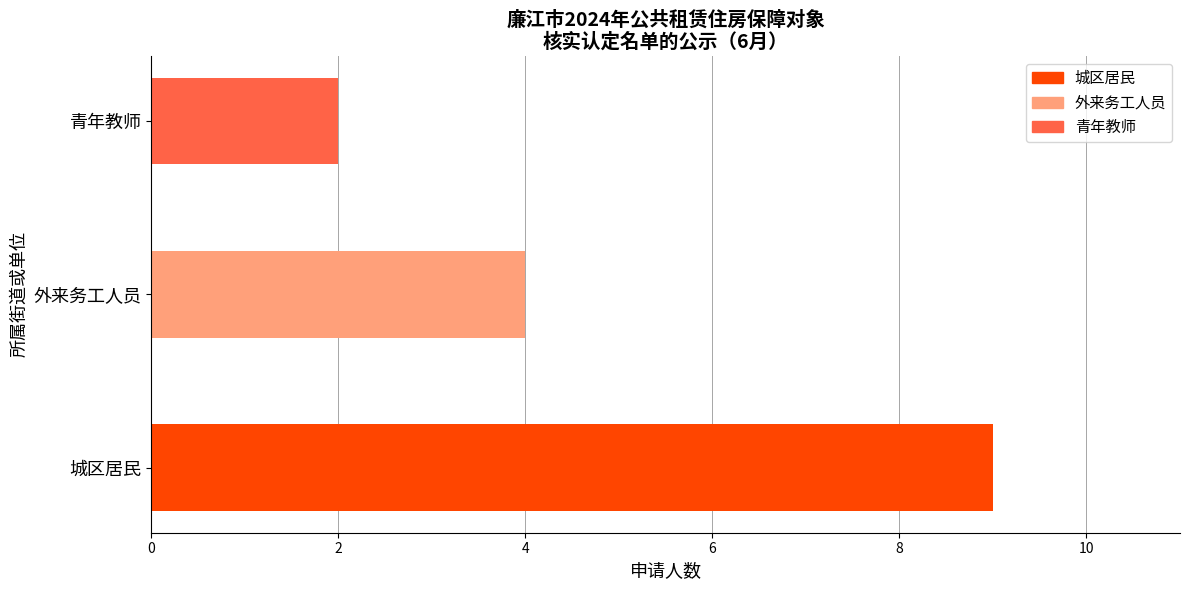

Reading left to right, extract all data points from this chart.

9	4	2